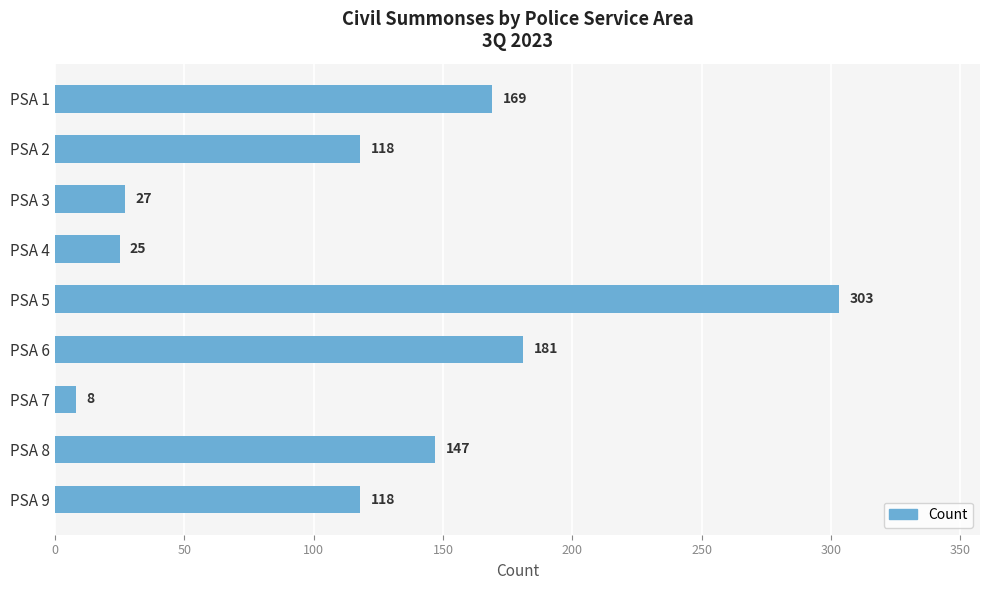

Reading top to bottom, extract all data points from this chart.

169	118	27	25	303	181	8	147	118